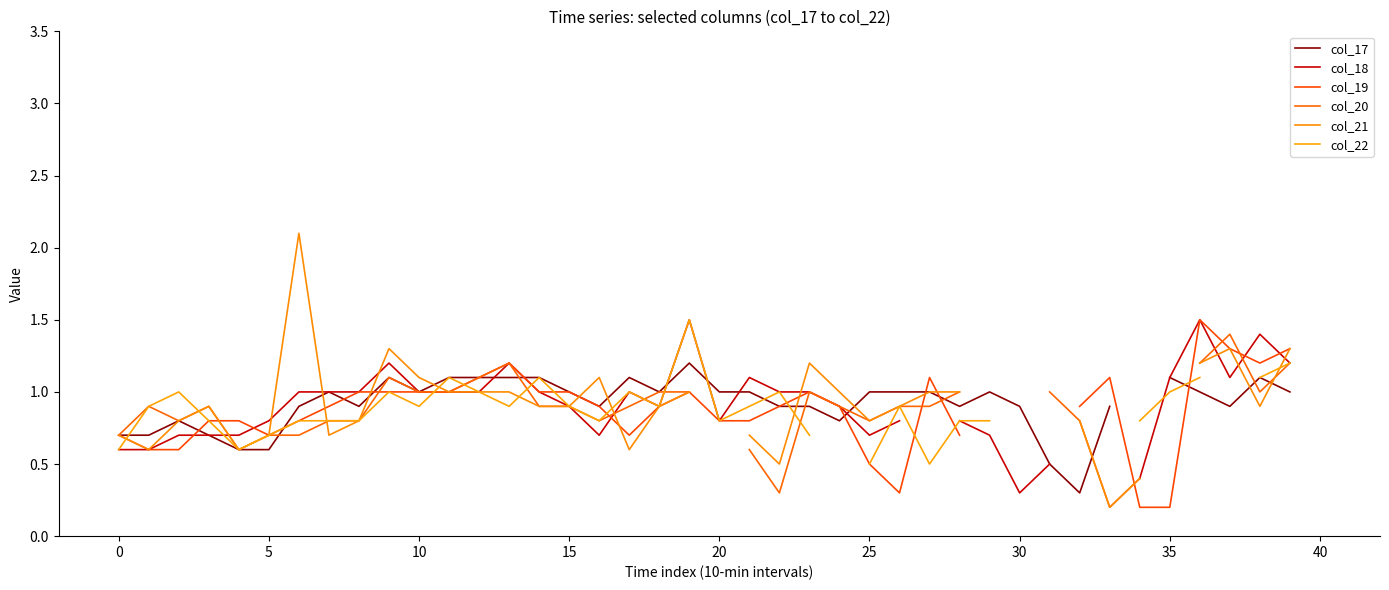

What are all the series names shown in the legend?

col_17, col_18, col_19, col_20, col_21, col_22